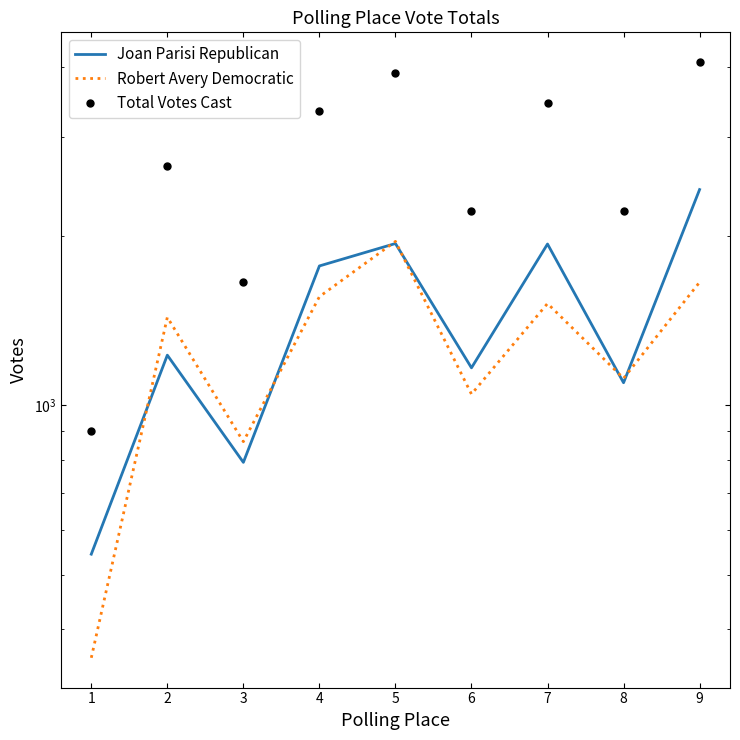

Reading right to left, list all the values displayed in this chart.

Joan Parisi Republican: 2418	1097	1935	1166	1939	1769	792	1228	544
Robert Avery Democratic: 1655	1117	1517	1047	1956	1560	862	1434	356
Total Votes Cast: 4073	2214	3452	2213	3895	3329	1654	2662	900